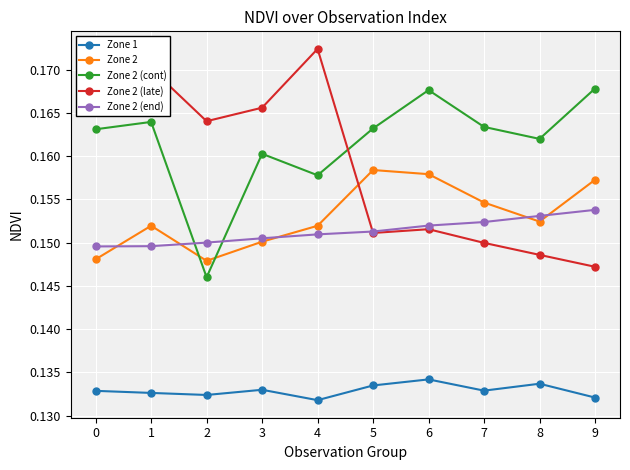

Which series changed the most between 6 and 9?

Zone 2 (late)